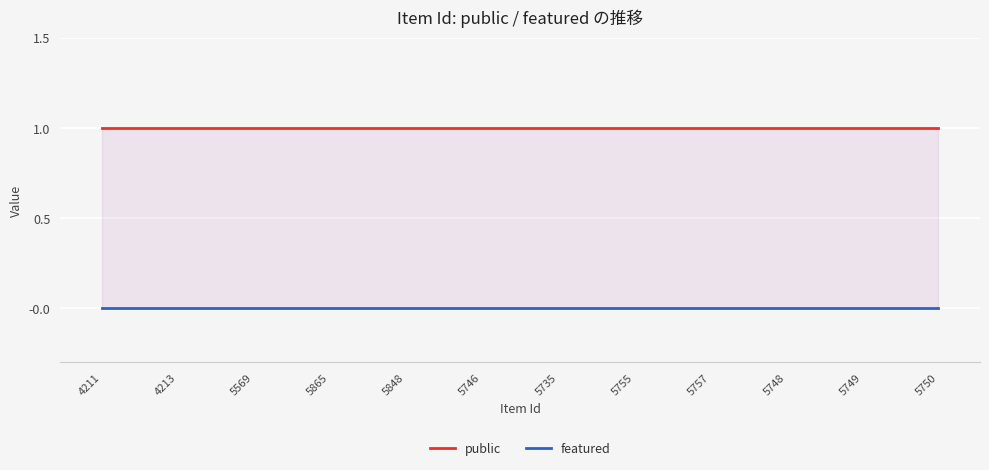

What is the sum of all public values?

12